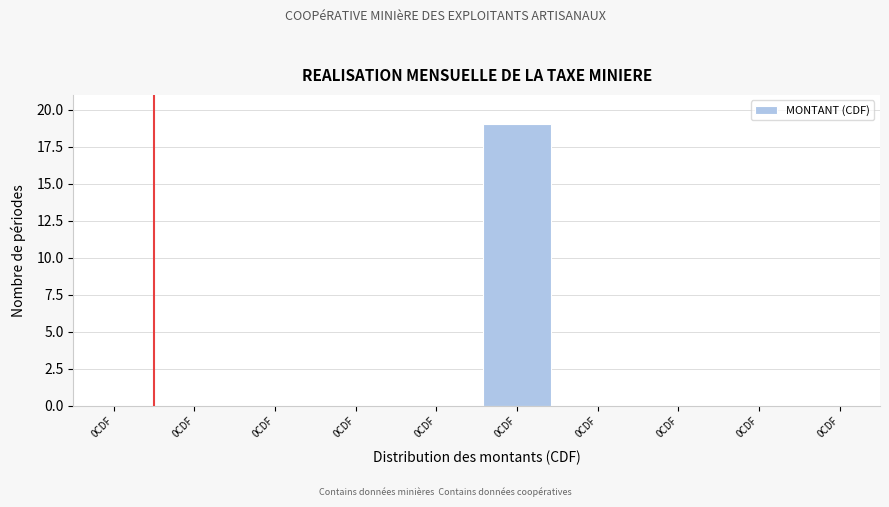

Count the number of data series in this chart.

1